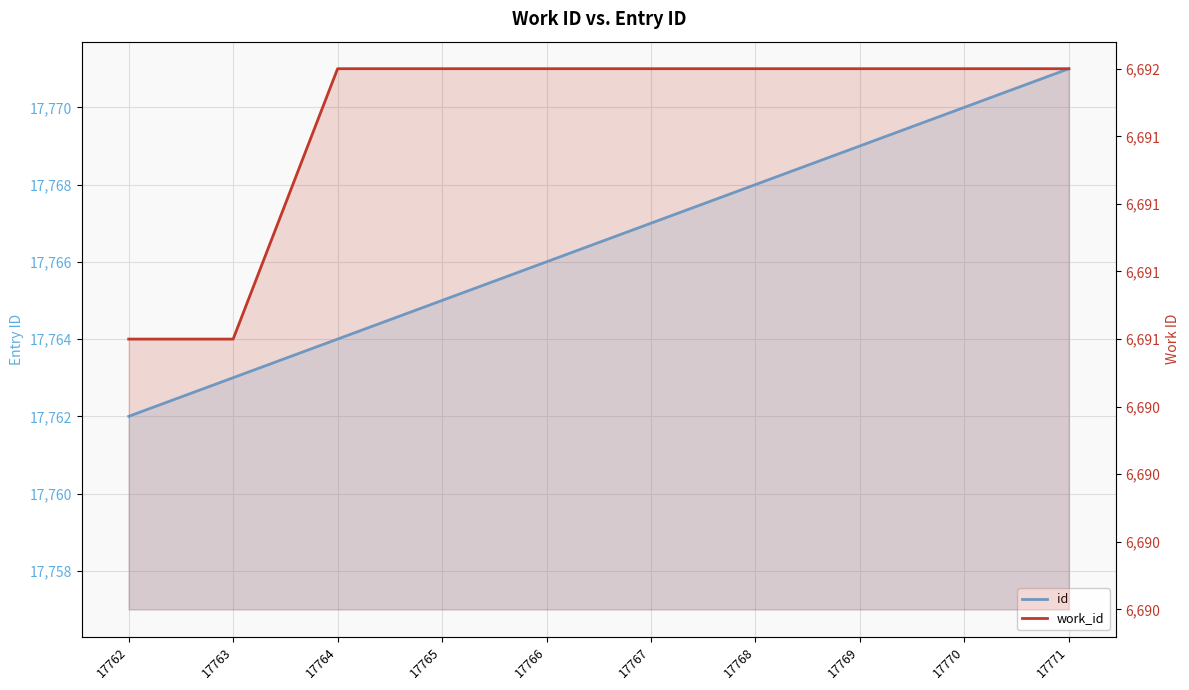

Is the value of id at 17770 greater than the value of work_id at 17771?

Yes